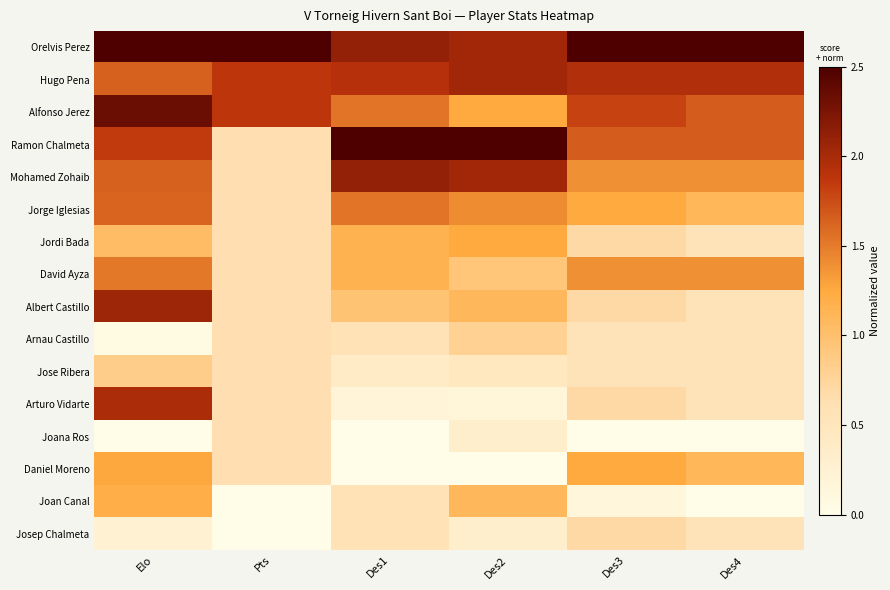

What is the difference between the highest and lowest values at Des1?

1.0